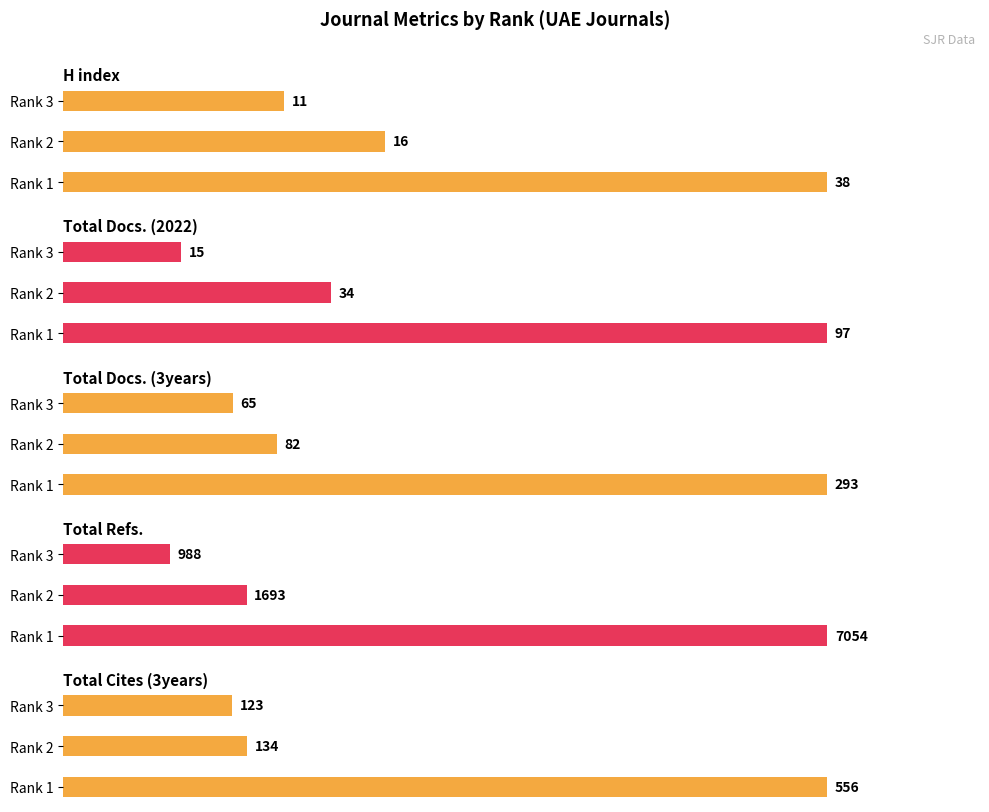

List the labels in order of Total Cites (3years) value, smallest first.

Rank 3, Rank 2, Rank 1